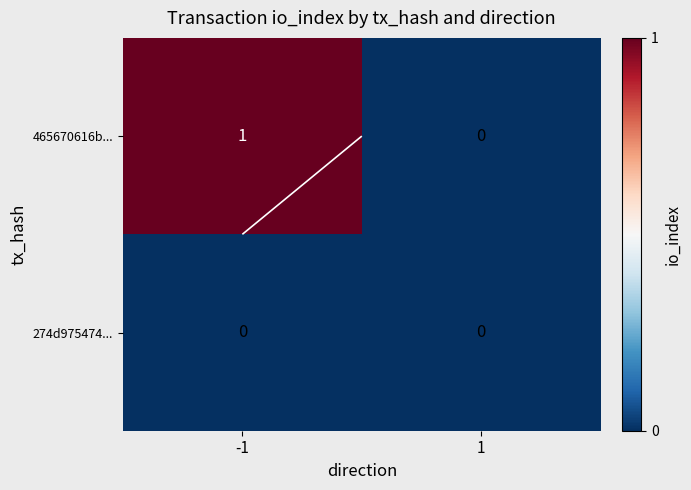

At which category does the chart reach its peak across all series?

-1